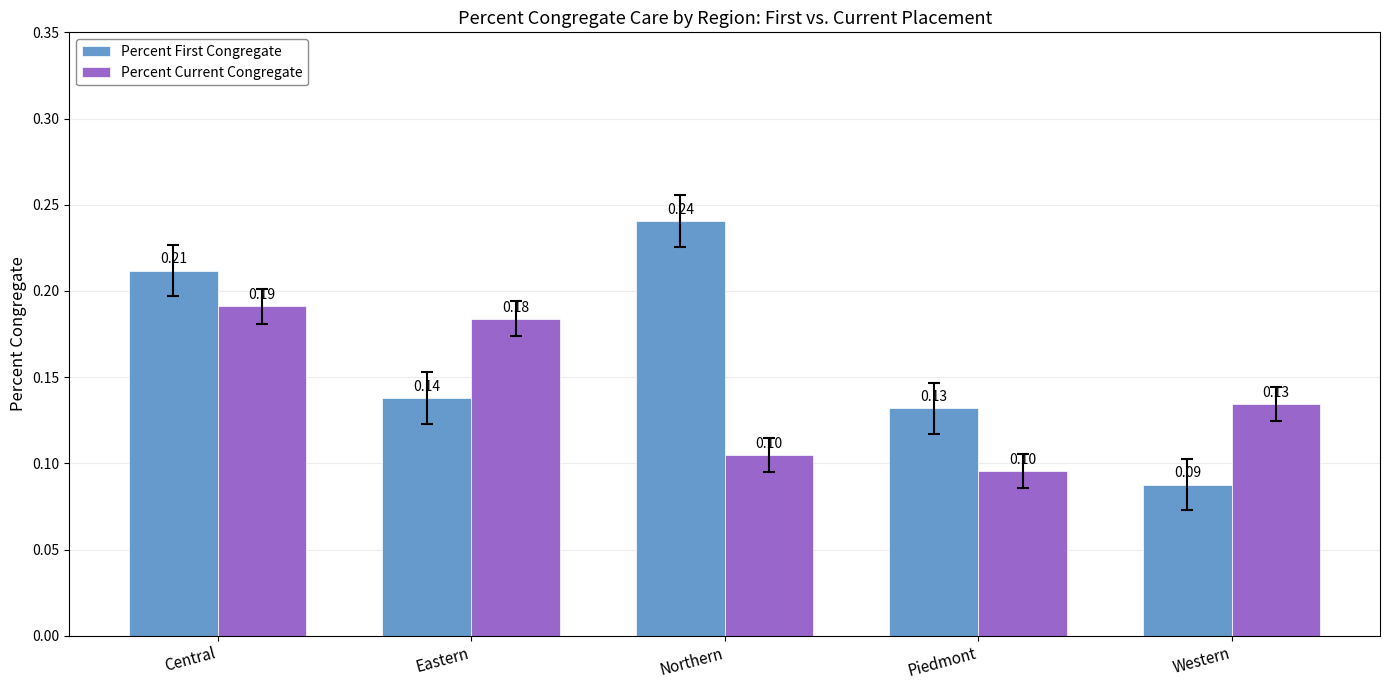

At which category is the sum across all series the highest?

Central